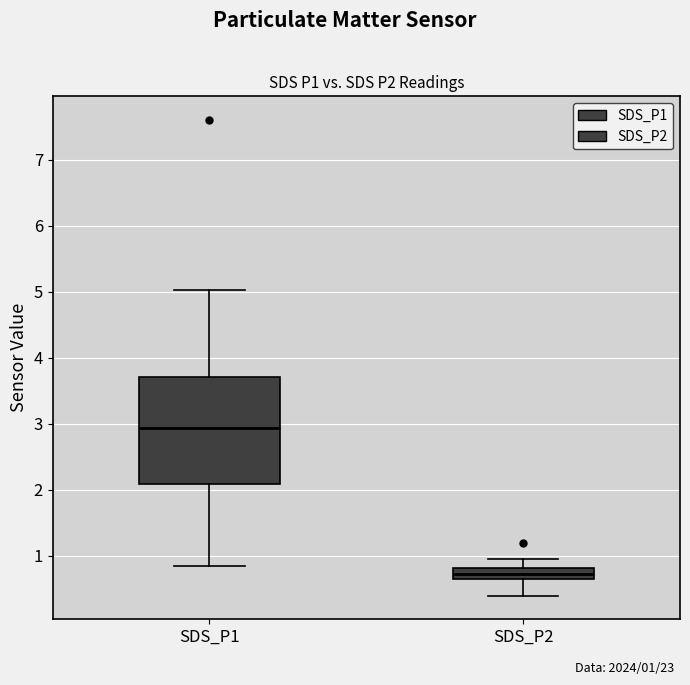

Which box's median line is the highest?

SDS_P1